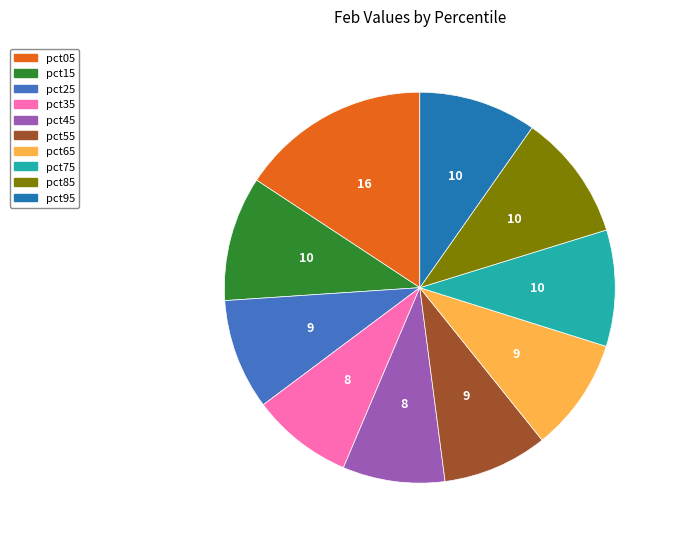

How many segments does this pie chart have?

10